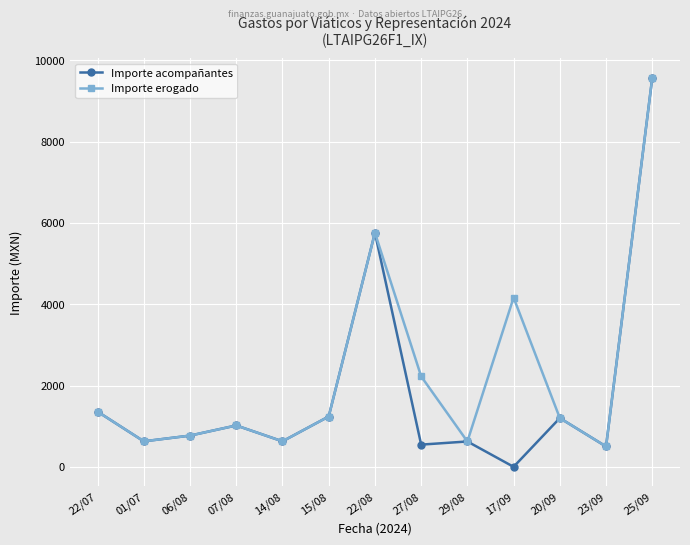

At which label is Importe acompañantes closest to 4785?

22/08